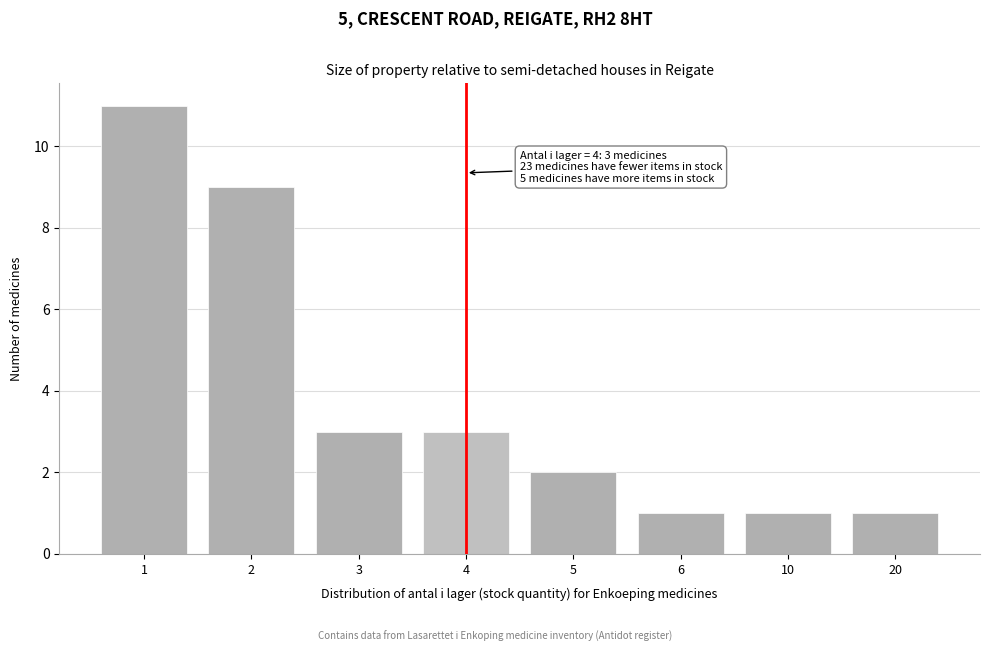

Reading left to right, list all the values displayed in this chart.

11	9	3	3	2	1	1	1